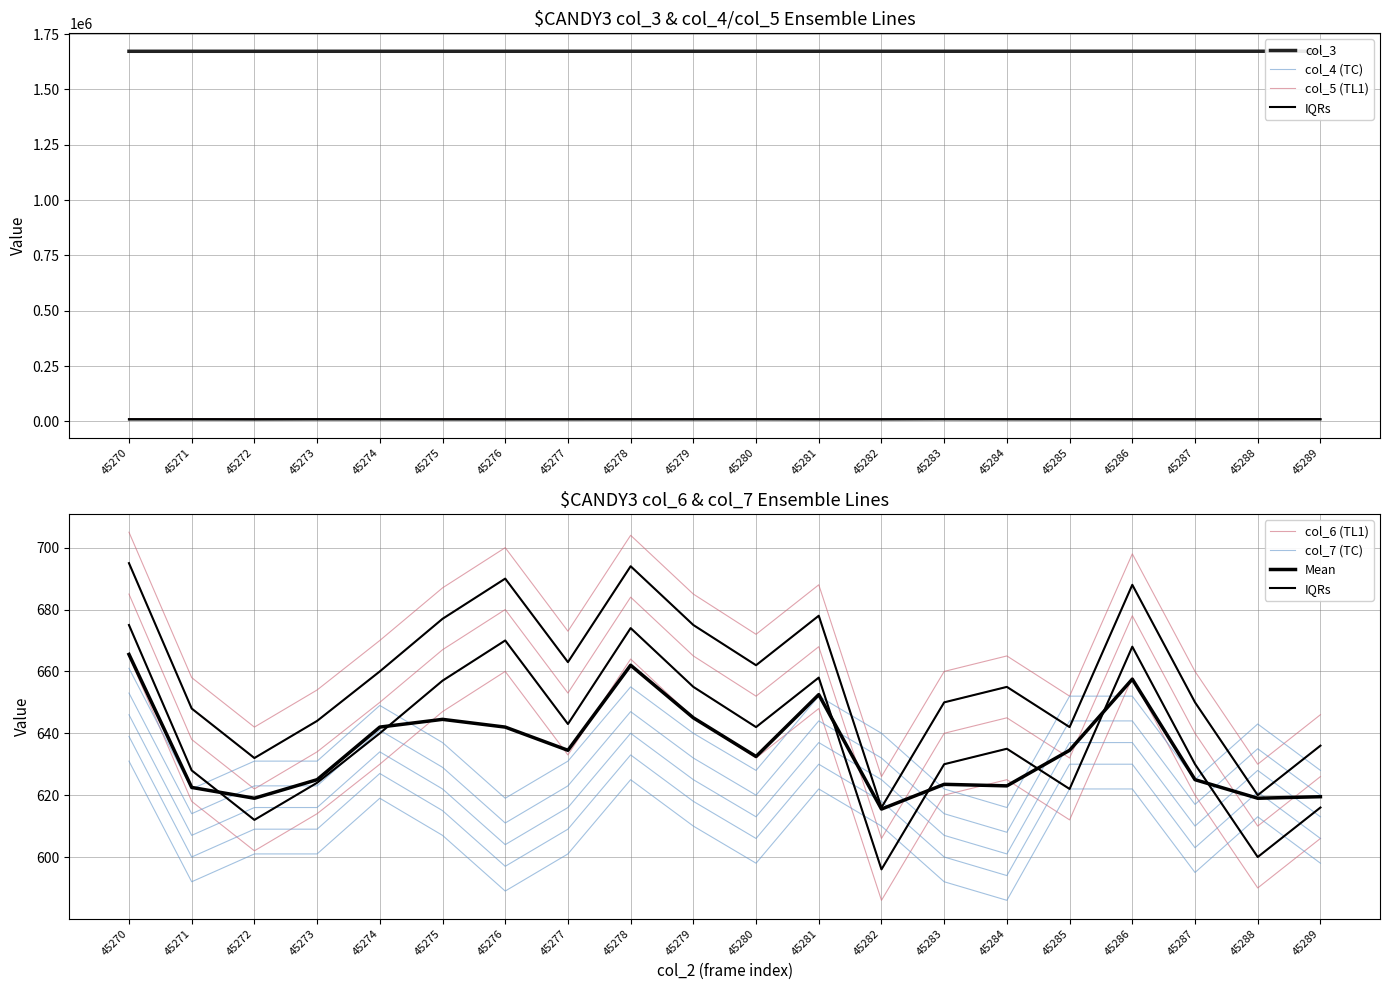

What is the approximate value of col_6 at 45277, to the nearest 5?

635